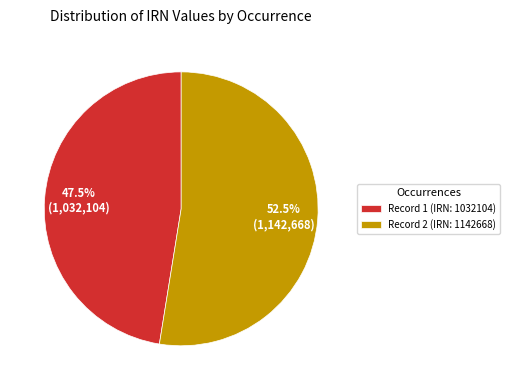

Is there a majority slice in this chart?

Yes